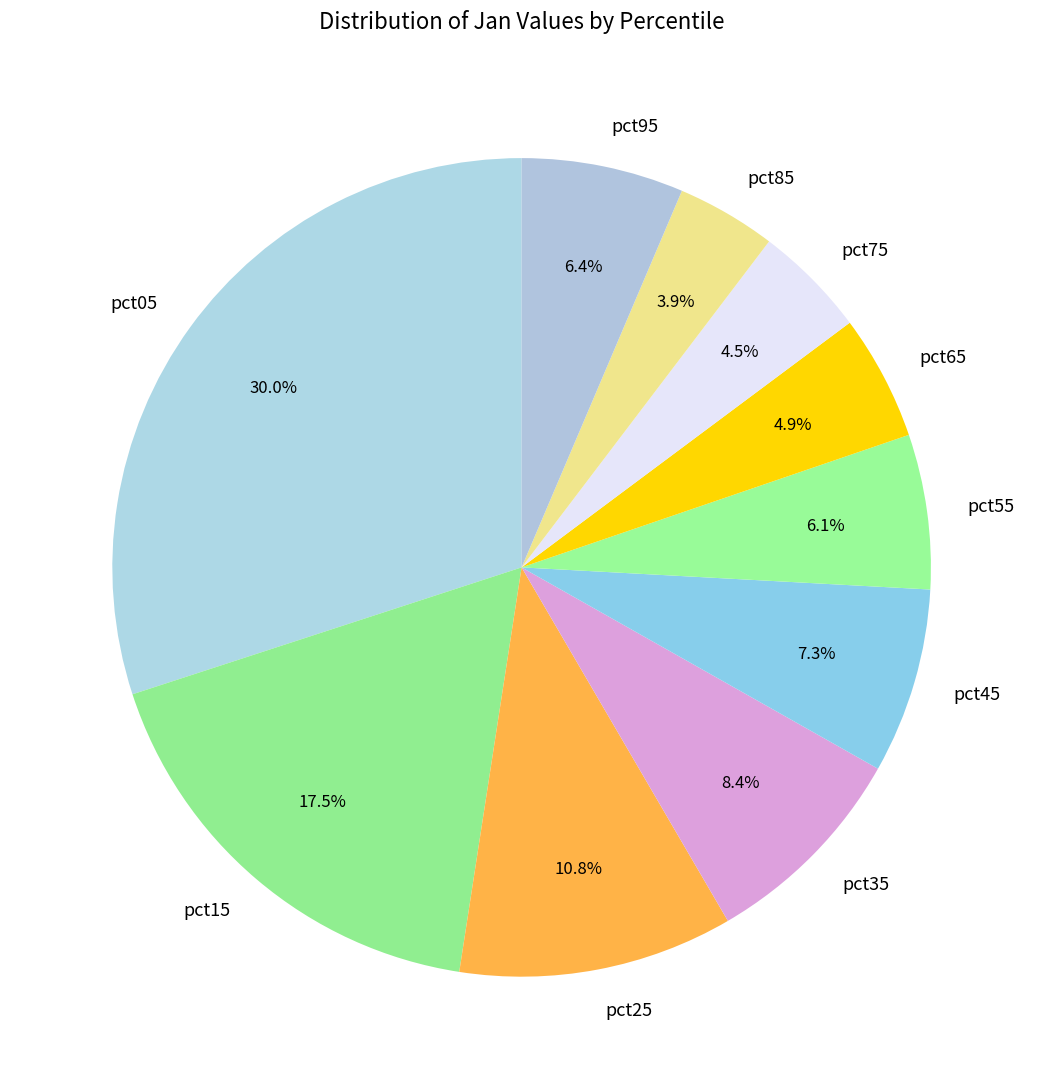

Which has a higher value, pct75 or pct55?

pct55